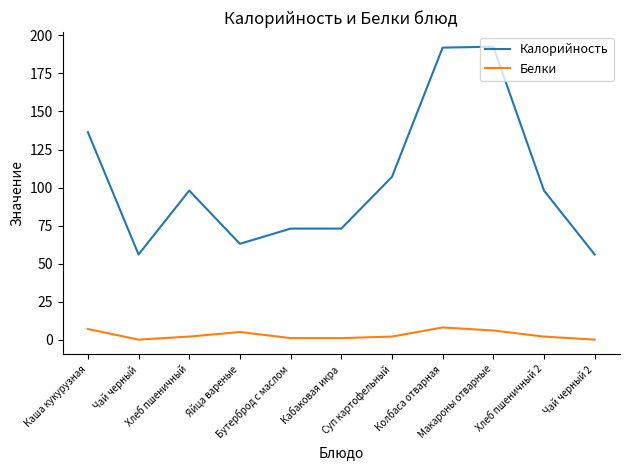

Count the number of data series in this chart.

2